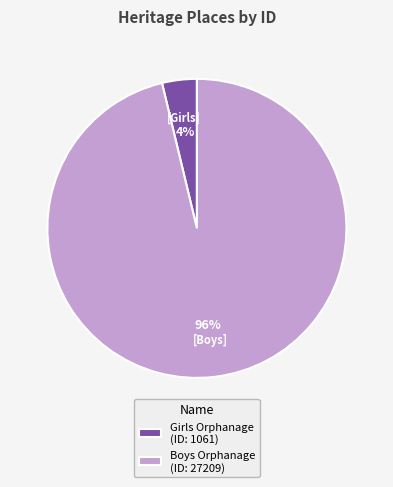

What percentage is the Girls Orphanage (ID: 1061) slice, to the nearest percent?

4%